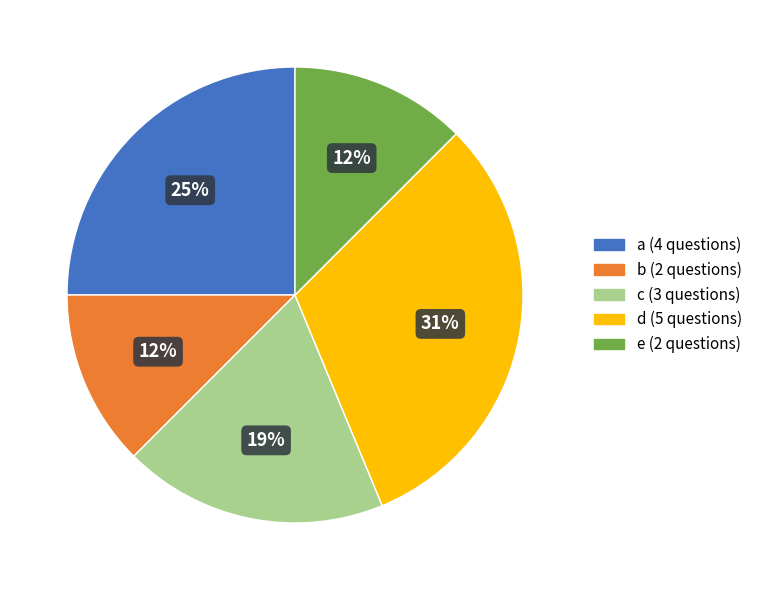

Does b account for over 50% of the chart?

No